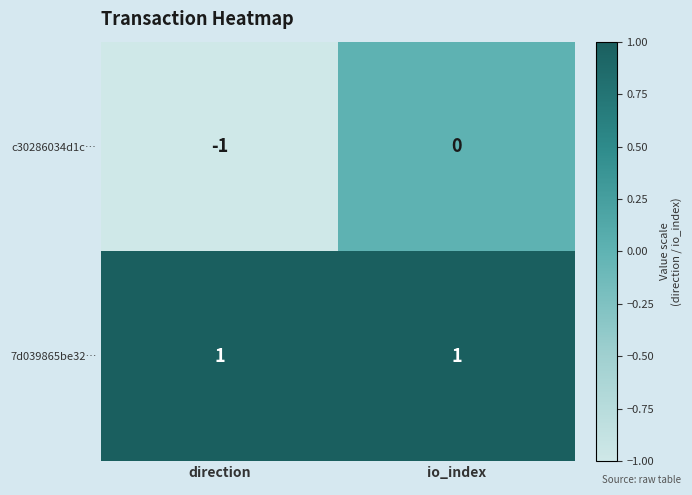

Is the value of c30286034d1c… at direction greater than the value of 7d039865be32… at io_index?

No